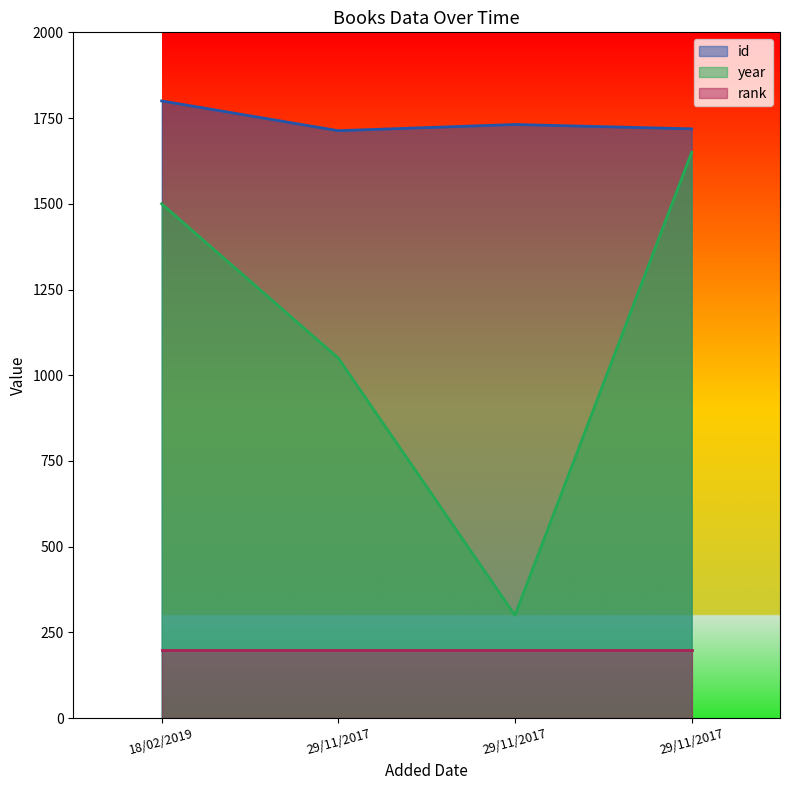

In year, how many points are lower than both neighbors (excluding endpoints)?

1